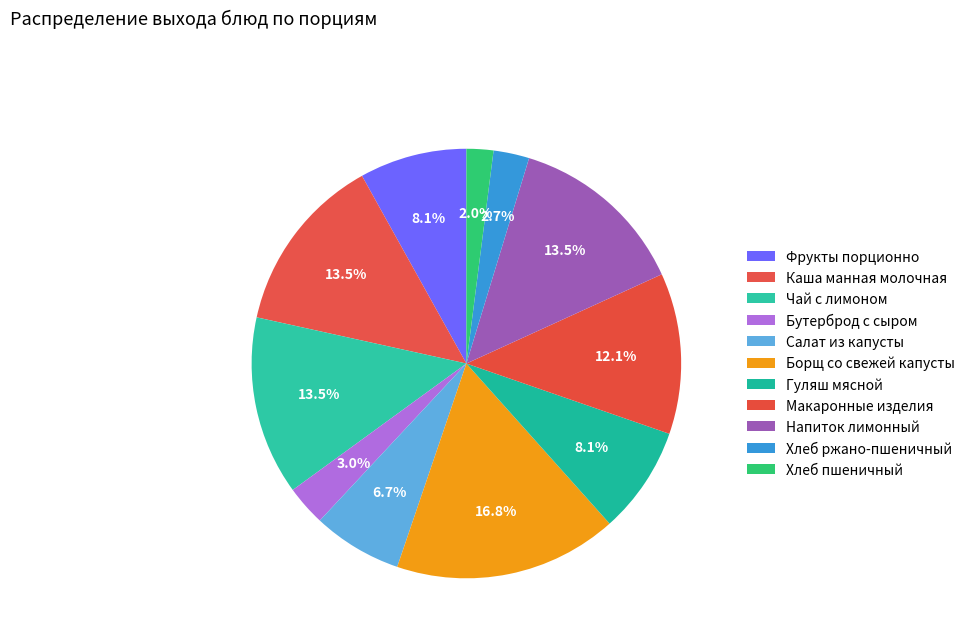

Do Салат из капусты and Макаронные изделия together represent more than half of the pie?

No